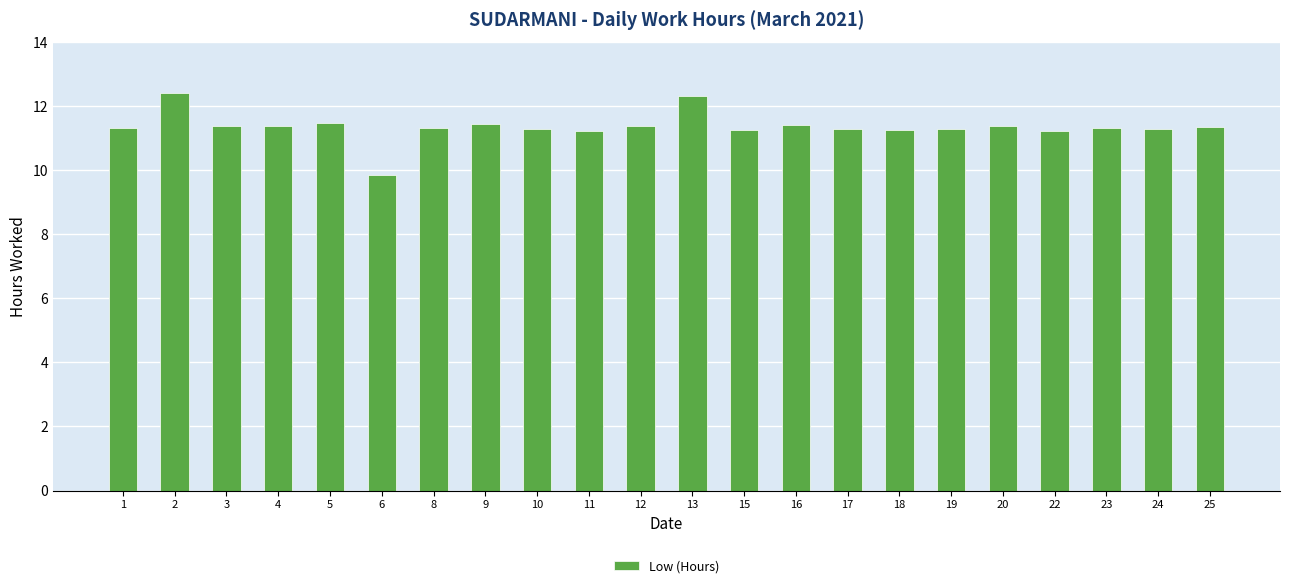

What is the average value?

11.4